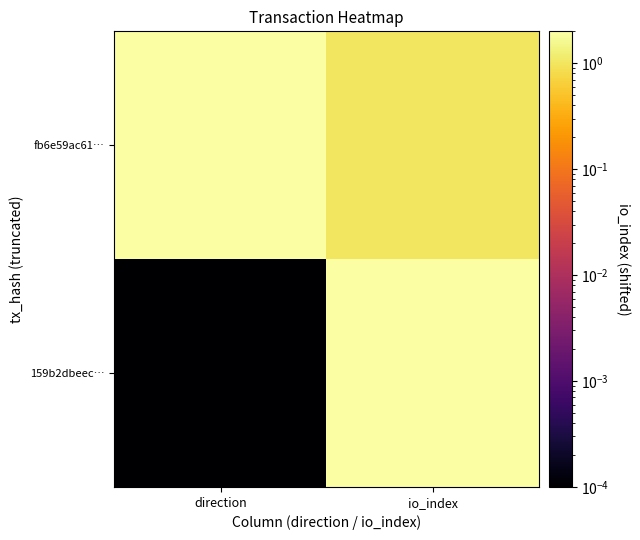

How many distinct data groups are displayed?

2